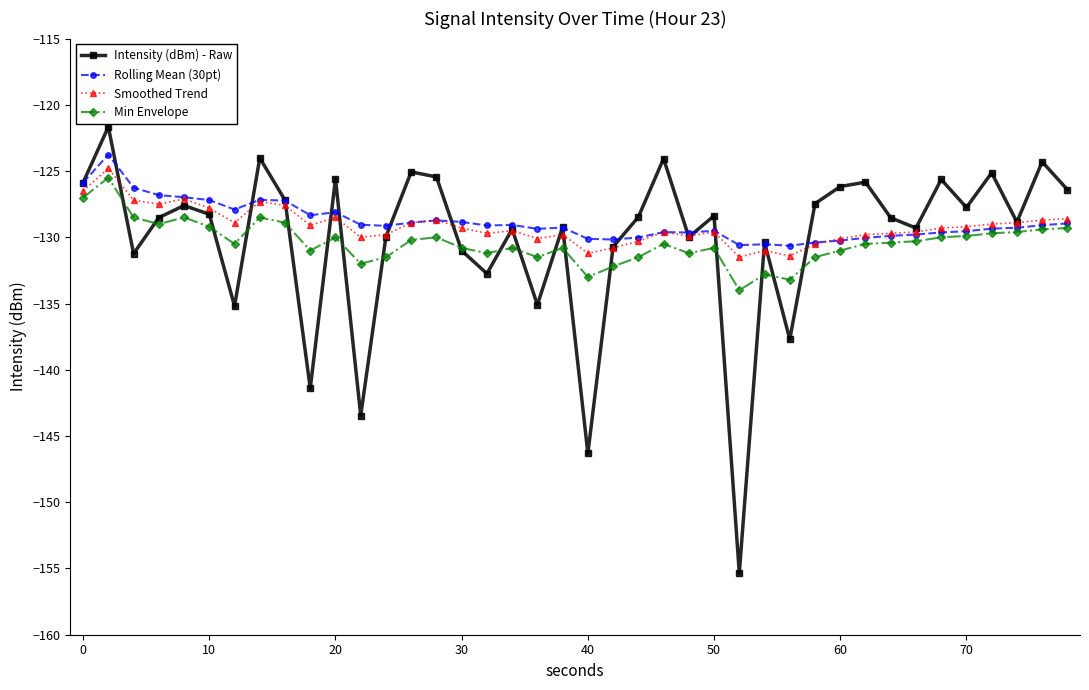

Which series has the largest range (max minus min)?

Intensity (dBm) - Raw